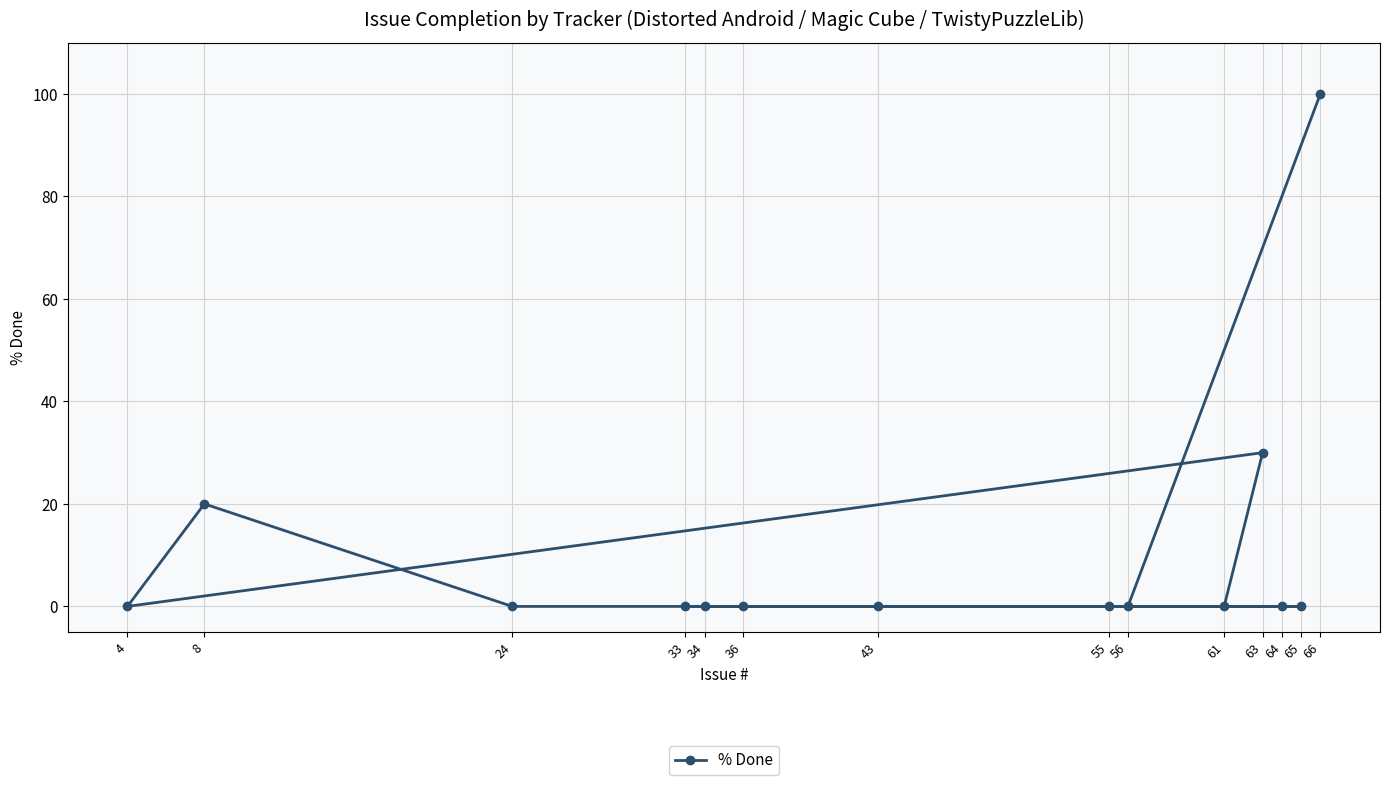

Reading left to right, extract all data points from this chart.

4=0	8=20	24=0	33=0	34=0	36=0	43=0	55=0	56=0	61=0	63=30	64=0	65=0	66=100